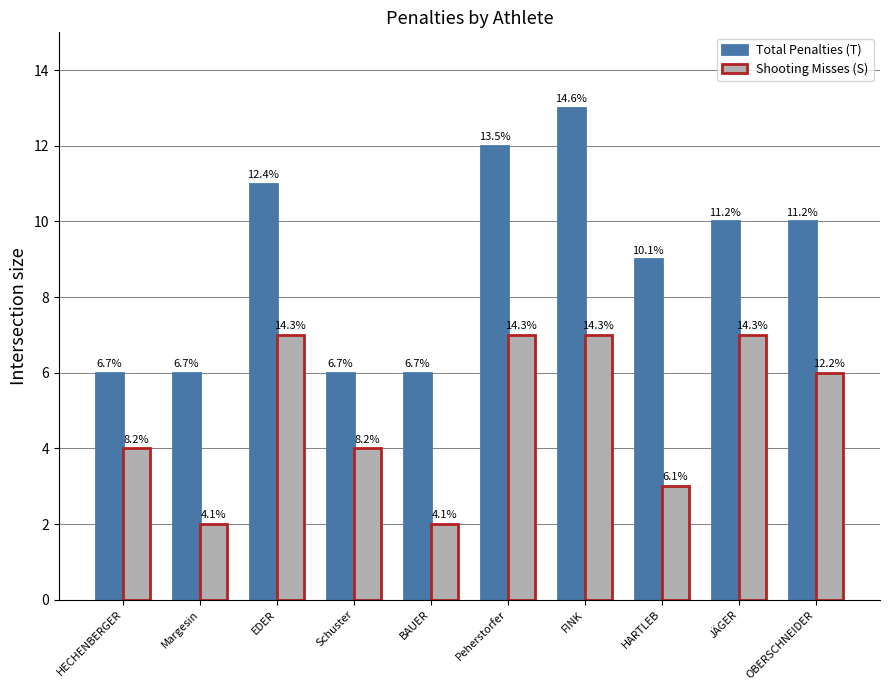

Does the chart contain any negative values?

No